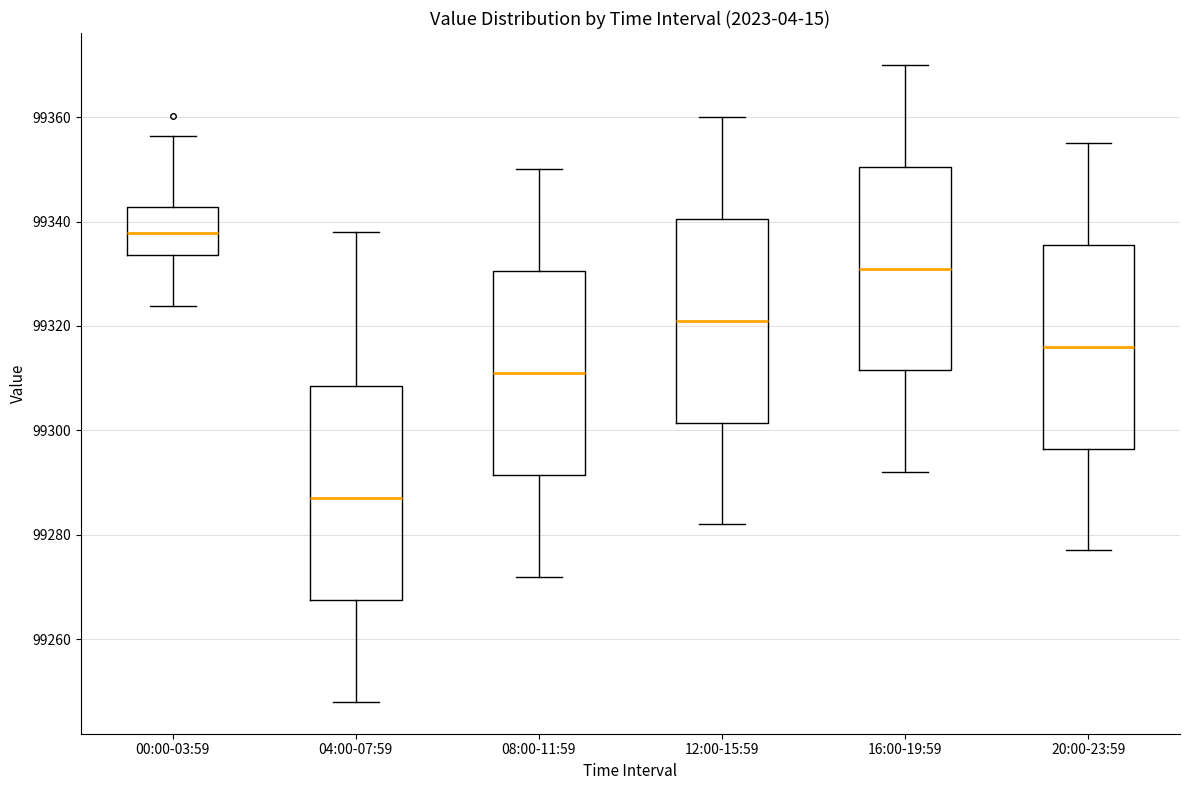

Where does the median line of the box for 20:00-23:59 sit on the y-axis? The values are not printed on the chart, so give them approximately, as read against the axis.

99316